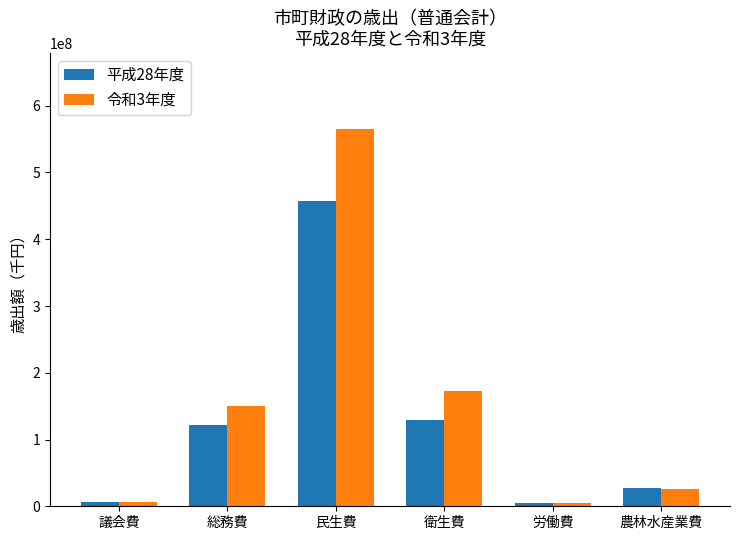

The 平成28年度 series shows 27403168 at 農林水産業費. True or false?

True